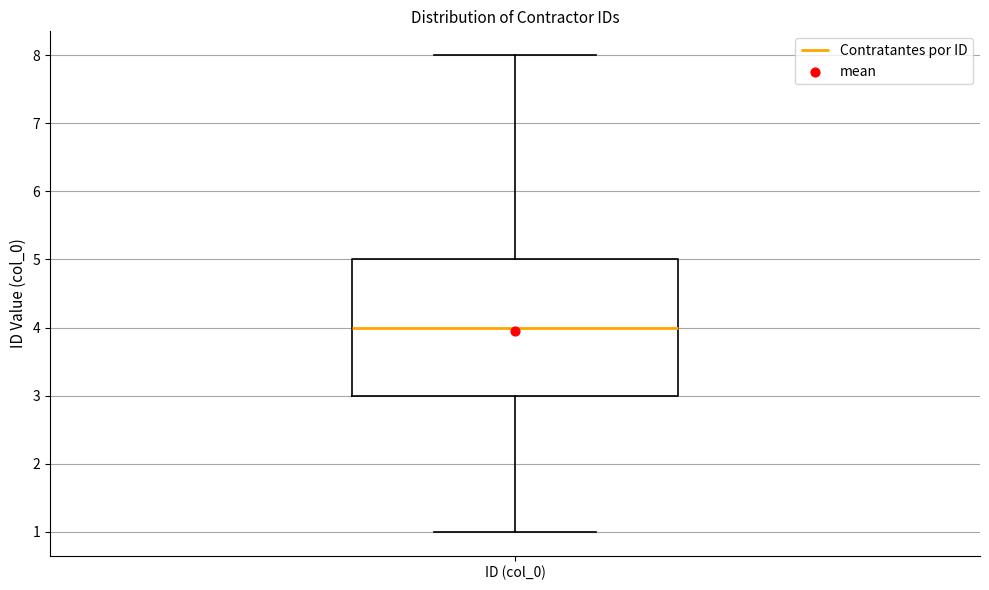

Where does the lower whisker of the box for ID (col_0) end on the y-axis? The values are not printed on the chart, so give them approximately, as read against the axis.

1